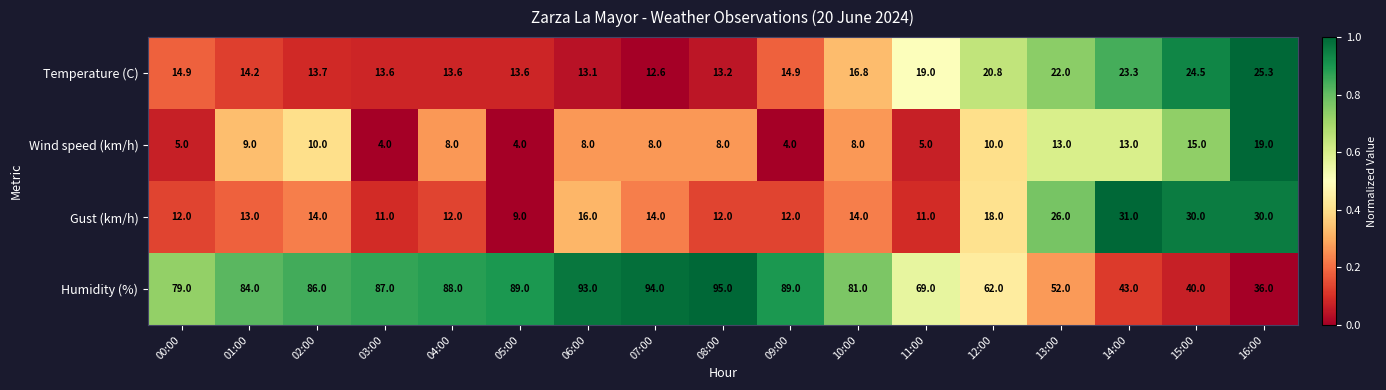

What is the approximate value of Temperature (C) at 00:00?

14.9